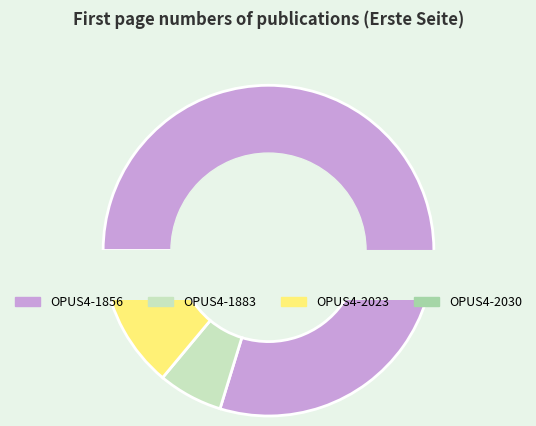

Between OPUS4-1883 and OPUS4-2023, which is larger?

OPUS4-2023